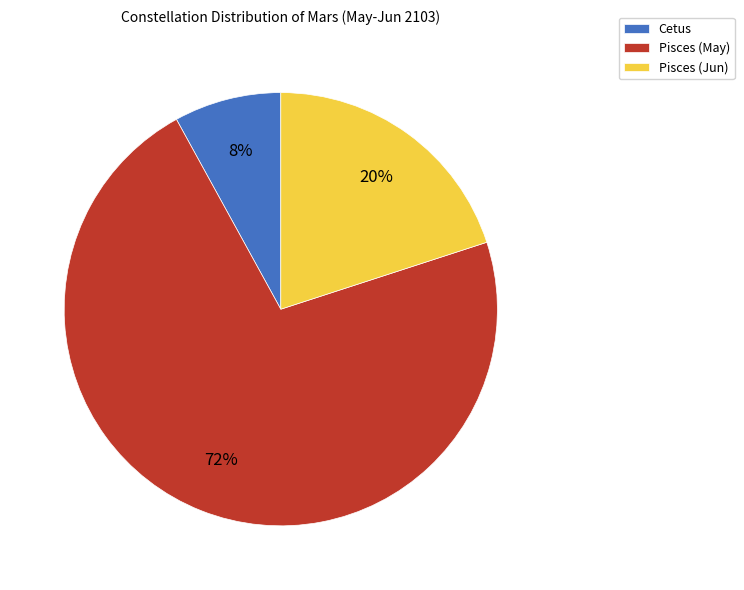

Rank the categories by value from highest to lowest.

Pisces (May), Pisces (Jun), Cetus